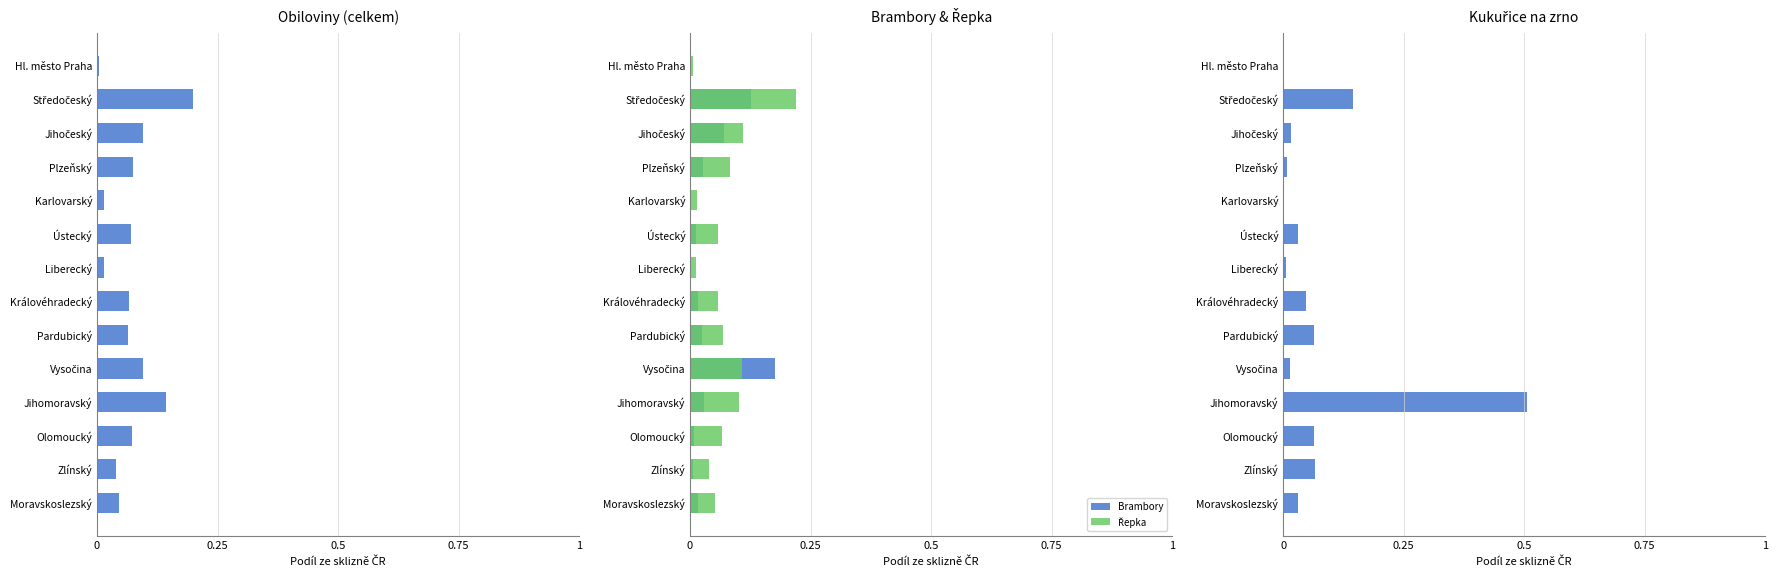

Which series has the largest range (max minus min)?

Kukuřice na zrno